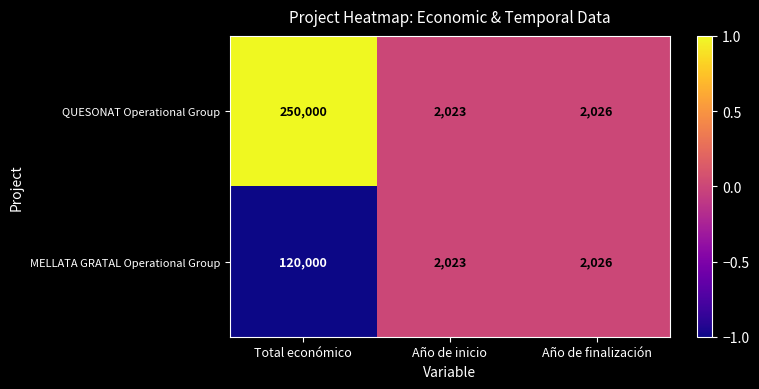

Which series has the largest total across all categories?

QUESONAT Operational Group